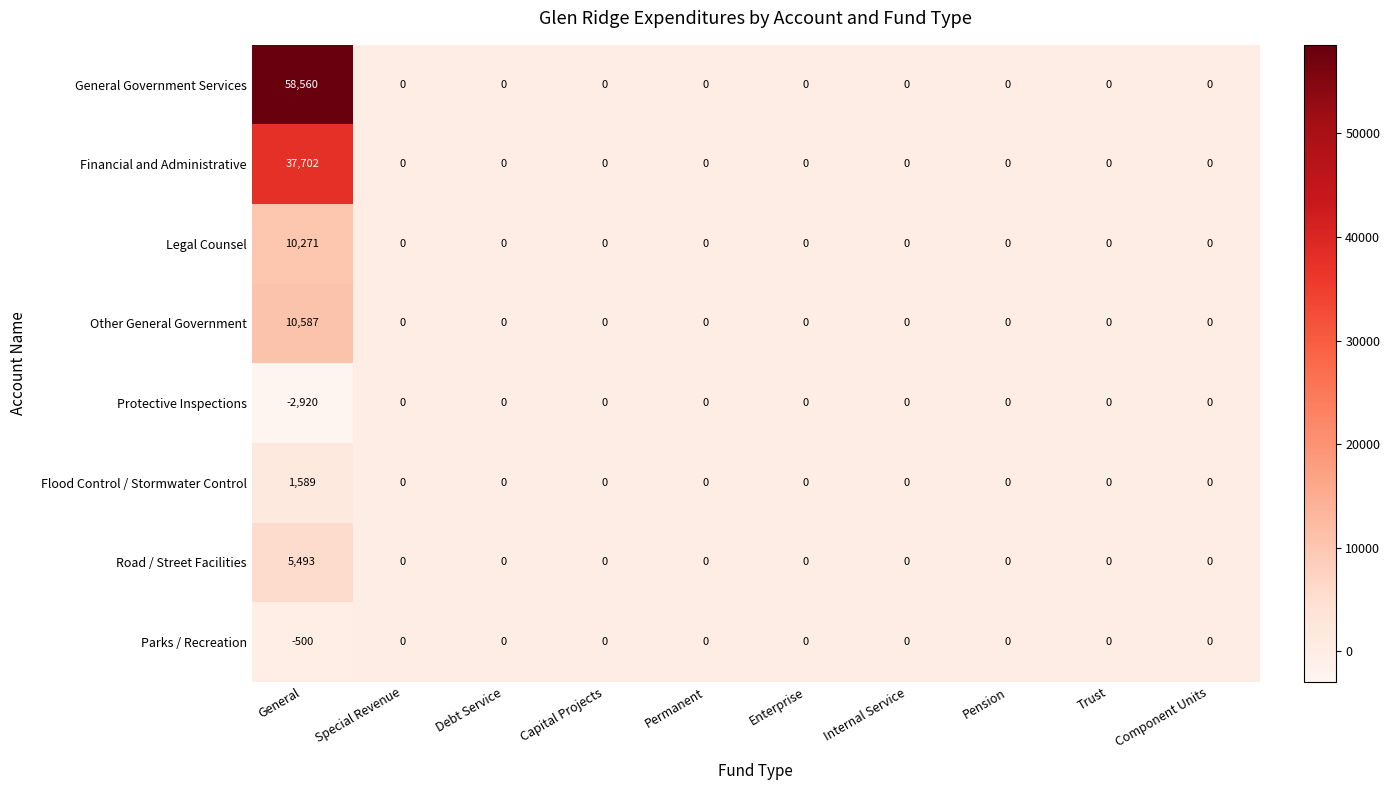

Is it true that Protective Inspections equals -1810 at General?

False